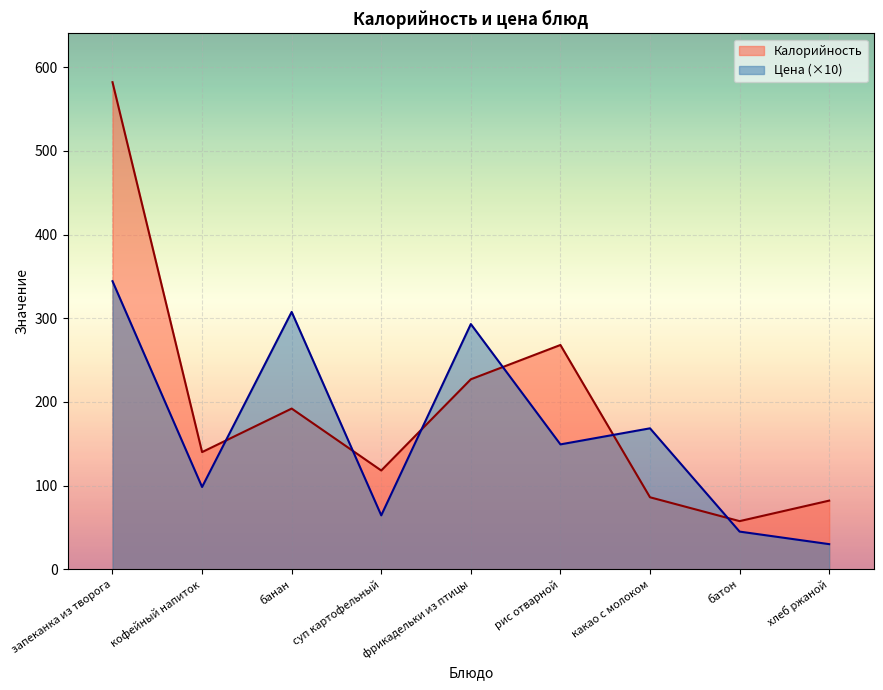

Where does the Цена series first go above 149?

запеканка из творога